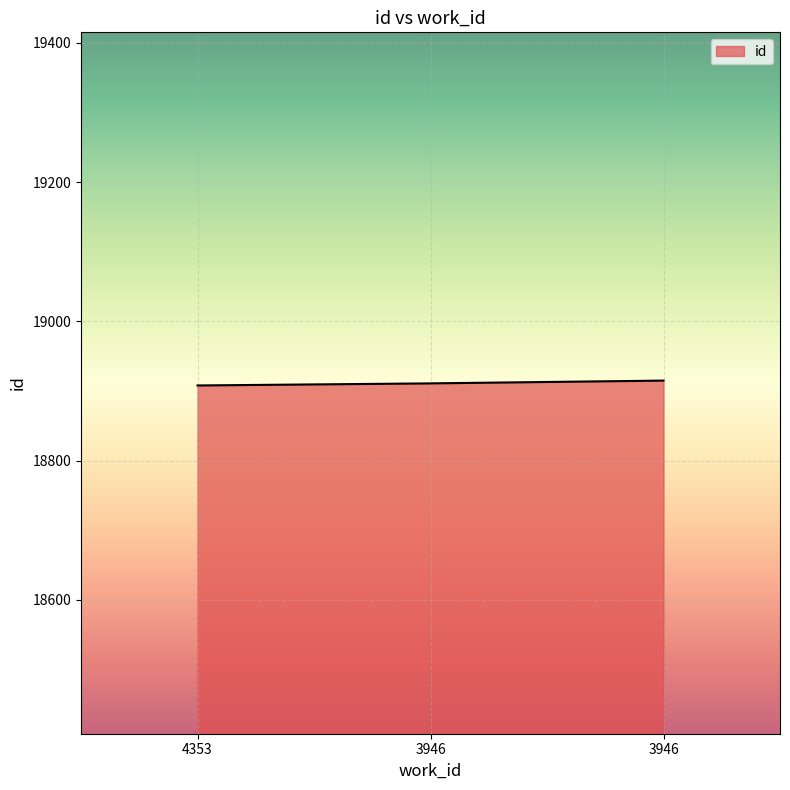

At which label does the data first exceed 18911?

3946